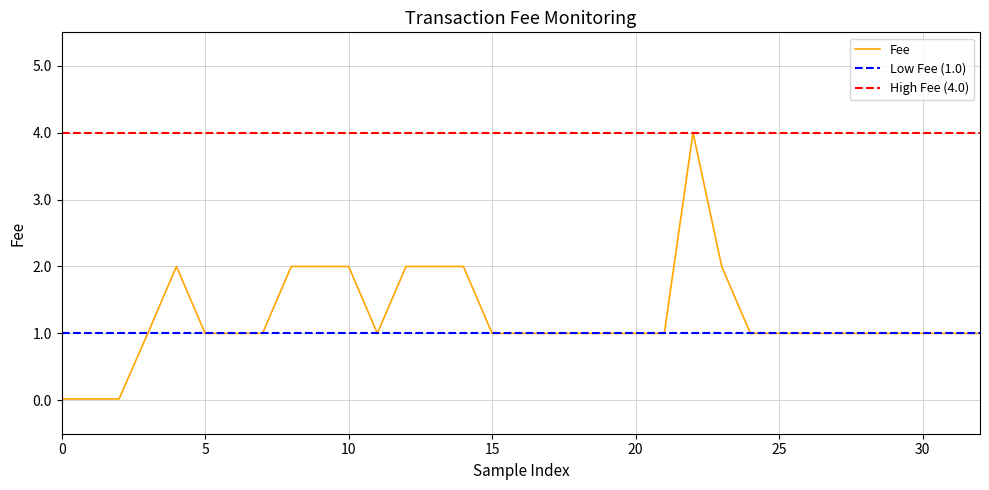

Which series has the widest spread of values?

Fee